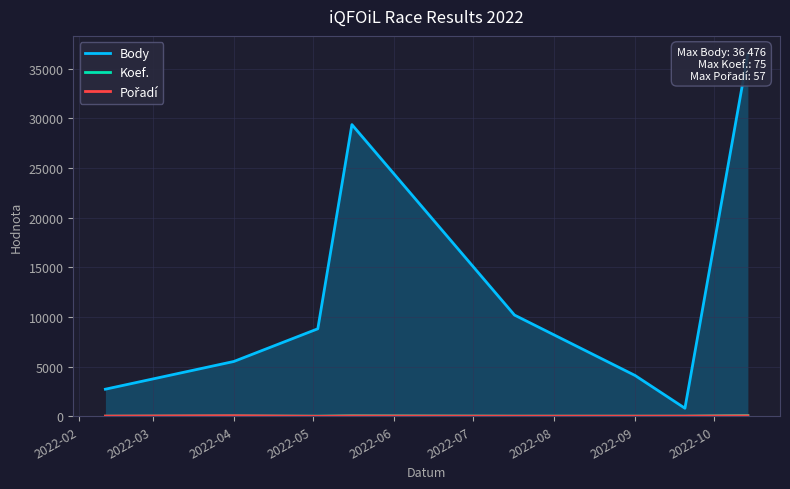

True or false: Koef. and Body cross at least once.

False